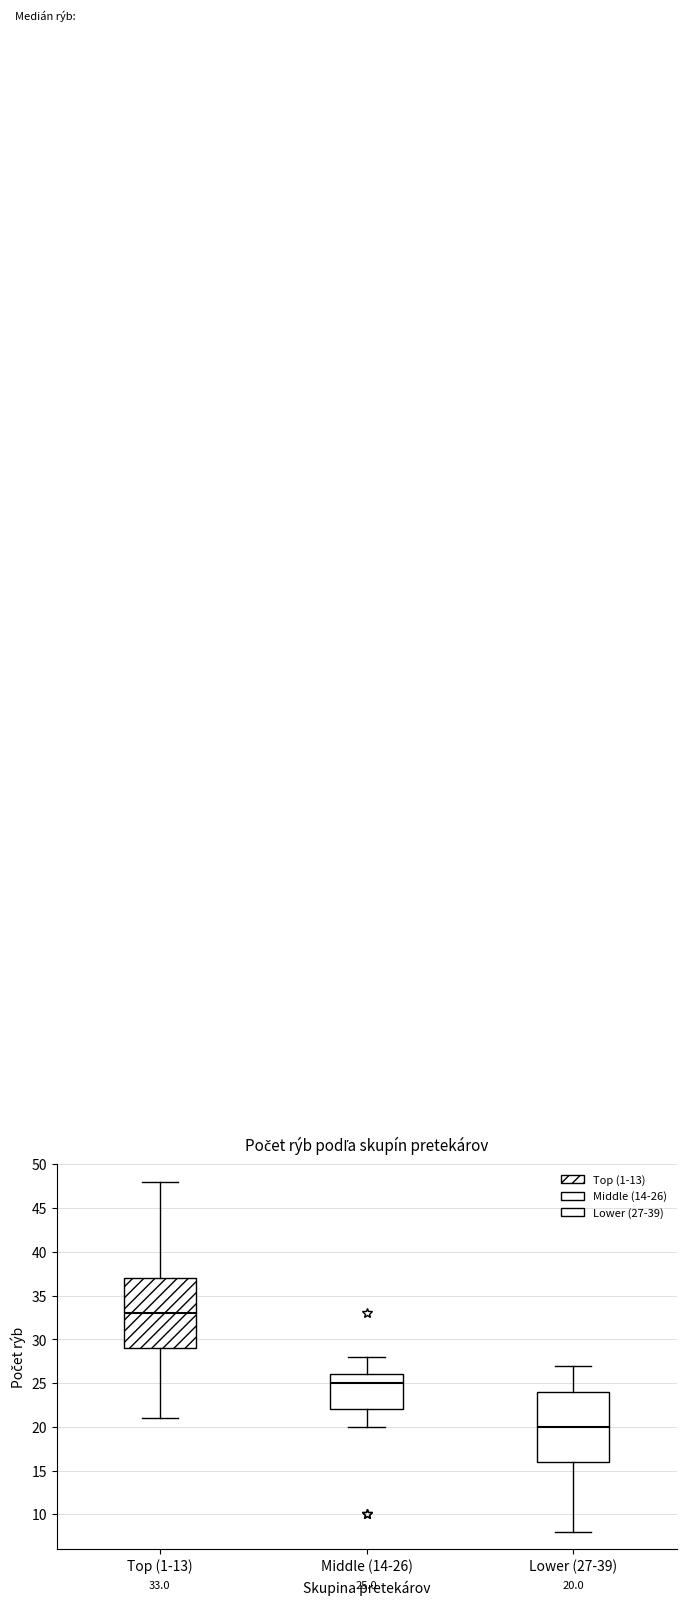

Which box's median line is the highest?

Top (1-13)